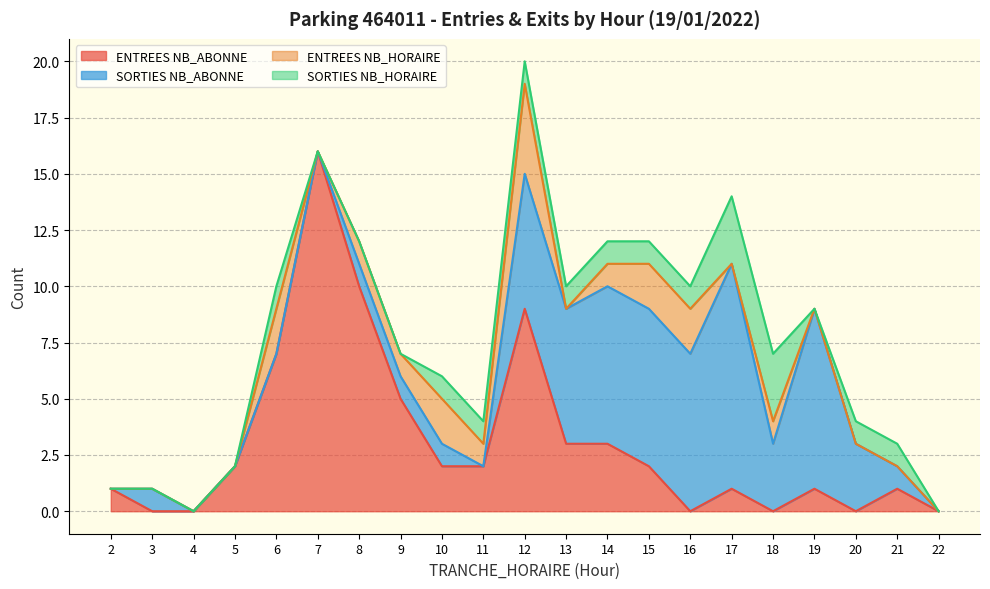

Reading right to left, list all the values displayed in this chart.

ENTREES NB_ABONNE: 0	1	0	1	0	1	0	2	3	3	9	2	2	5	10	16	7	2	0	0	1
SORTIES NB_ABONNE: 0	1	3	8	3	10	7	7	7	6	6	0	1	1	1	0	0	0	0	1	0
ENTREES NB_HORAIRE: 0	0	0	0	1	0	2	2	1	0	4	1	2	1	1	0	2	0	0	0	0
SORTIES NB_HORAIRE: 0	1	1	0	3	3	1	1	1	1	1	1	1	0	0	0	1	0	0	0	0